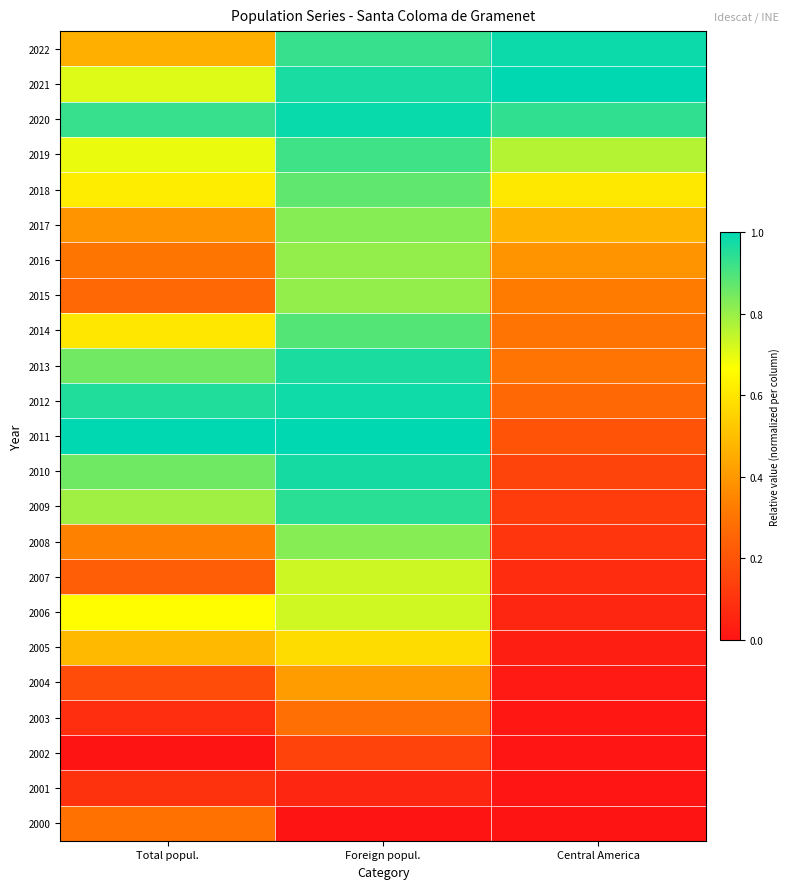

Which category has the lowest value across all series?

Foreign popul.